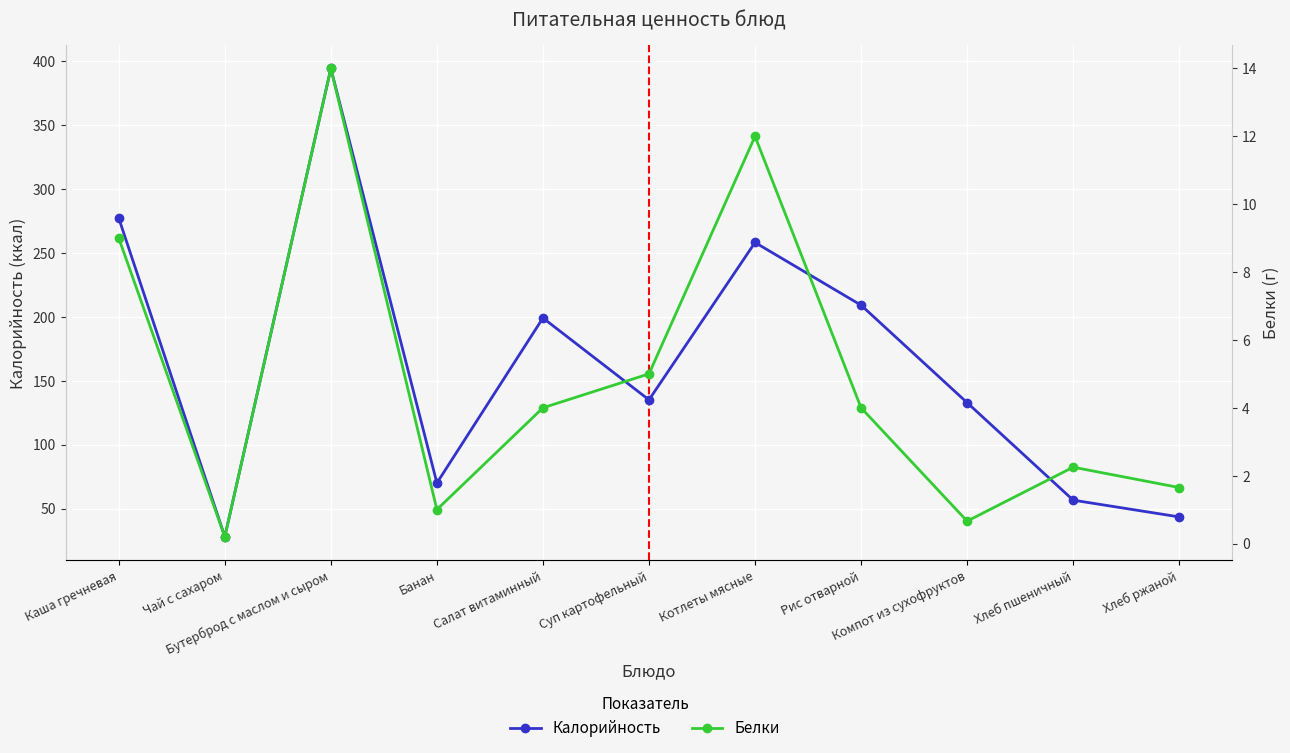

List the series in order of their peak value, highest first.

Калорийность, Белки